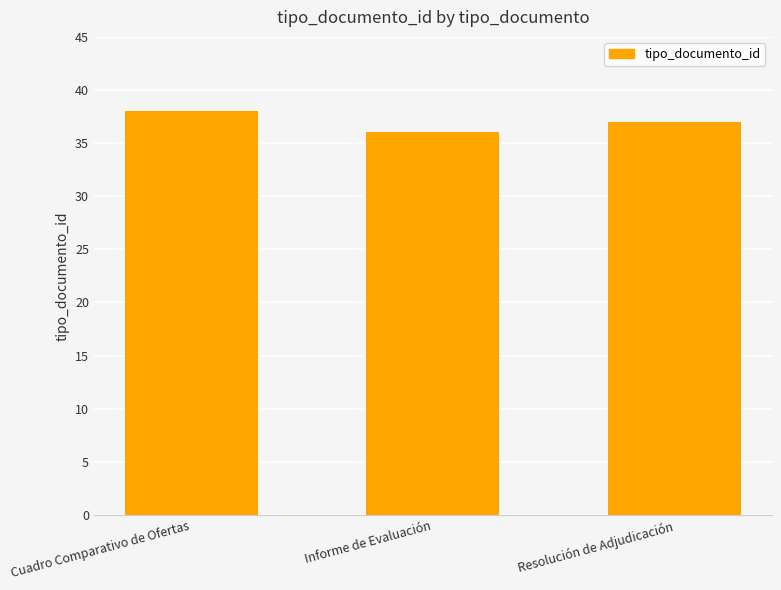

What is the greatest value displayed?

38